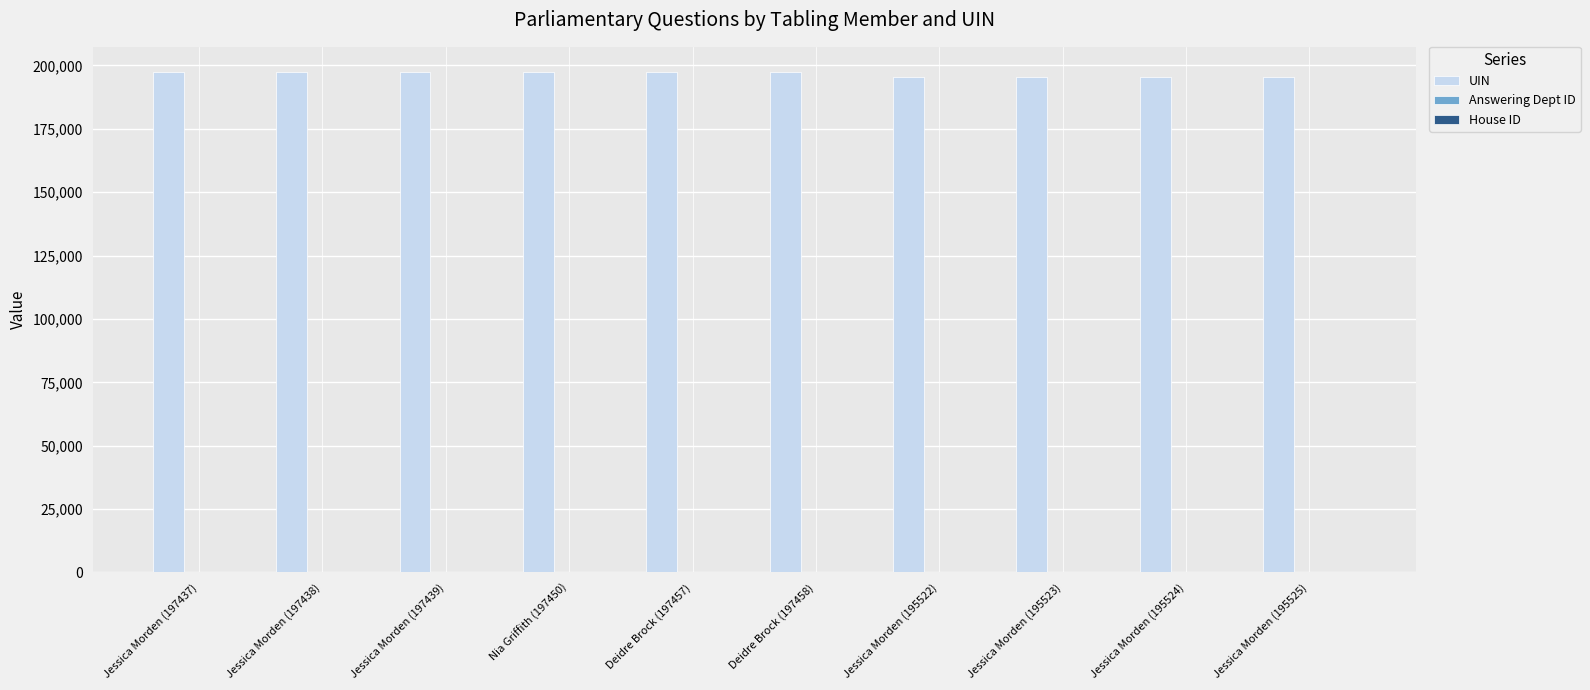

Are the bars grouped side by side (vs. stacked)?

Yes